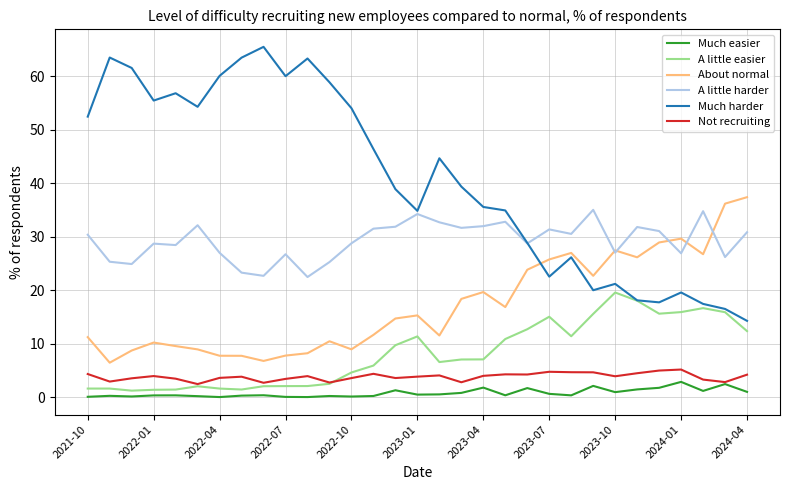

Which series has the largest range (max minus min)?

Much harder